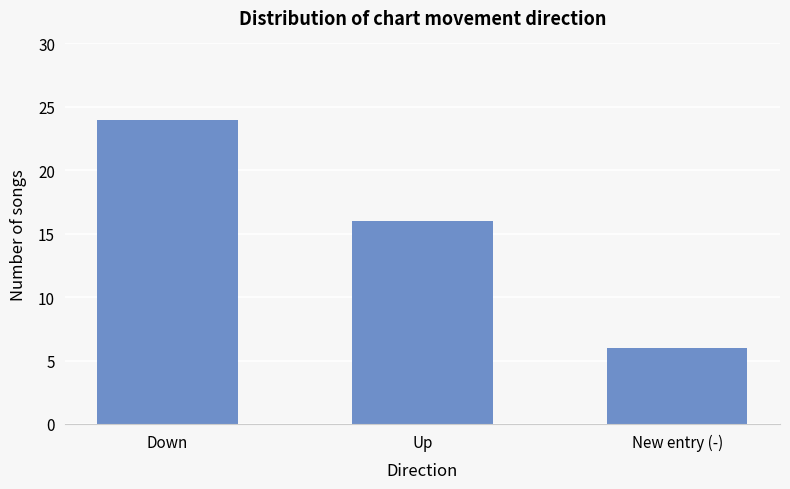

What is the sum of all values?

46